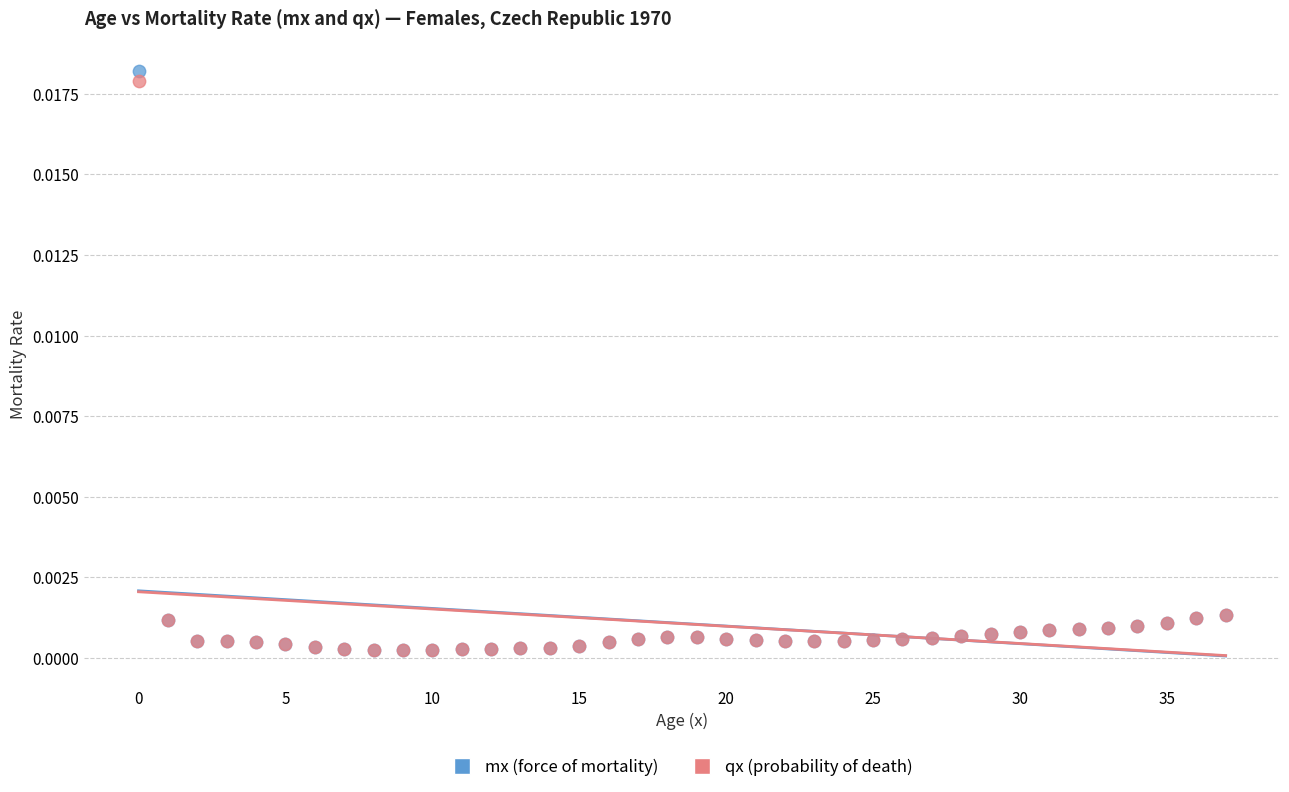

What are all the series names shown in the legend?

mx (force of mortality), qx (probability of death)